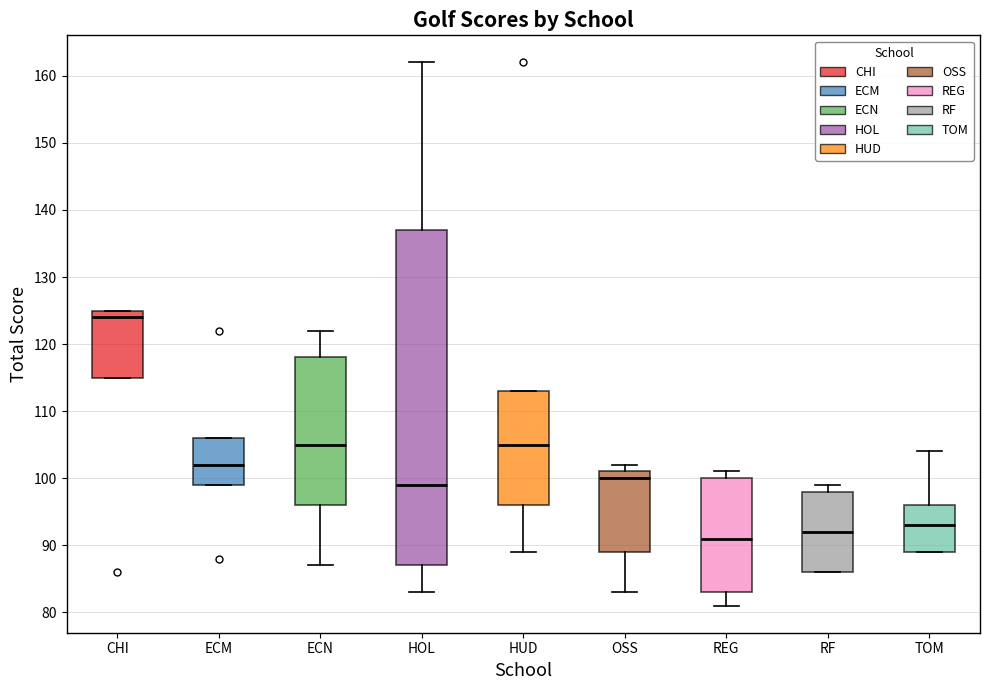

Which box has the lowest median line?

REG